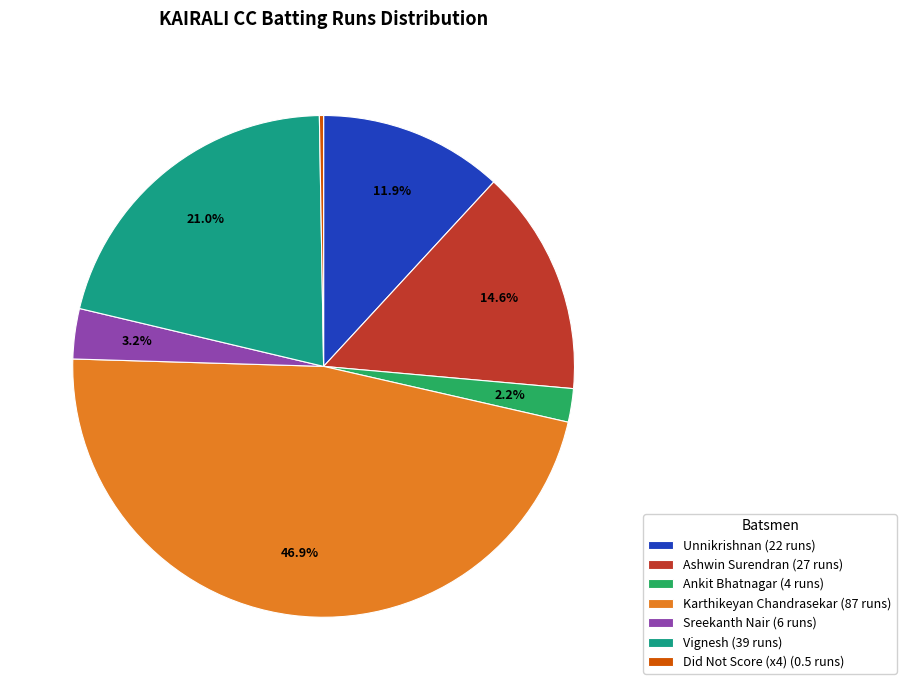

Is the sum of Karthikeyan Chandrasekar (87 runs) and Vignesh (39 runs) greater than half?

Yes